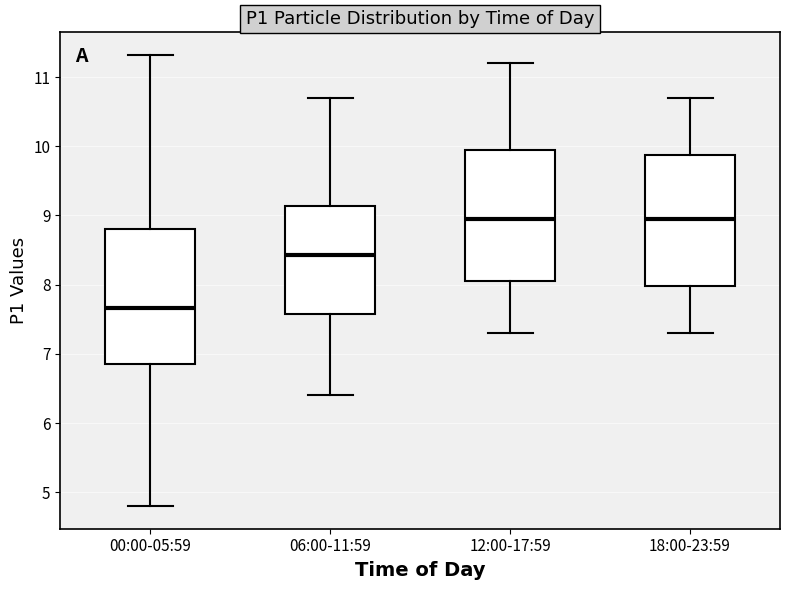

Reading left to right, transcribe this box plot: for each box, give where its median line is, the range the box spans, and where its two whiskers end, as read against the y-axis. The values are not printed on the chart, so give them approximately, as read against the axis.

00:00-05:59: median 7.7, box 6.9 to 8.8, whiskers 4.8 to 11.3
06:00-11:59: median 8.4, box 7.6 to 9.1, whiskers 6.4 to 10.7
12:00-17:59: median 9.0, box 8.1 to 10.0, whiskers 7.3 to 11.2
18:00-23:59: median 9.0, box 8.0 to 9.9, whiskers 7.3 to 10.7